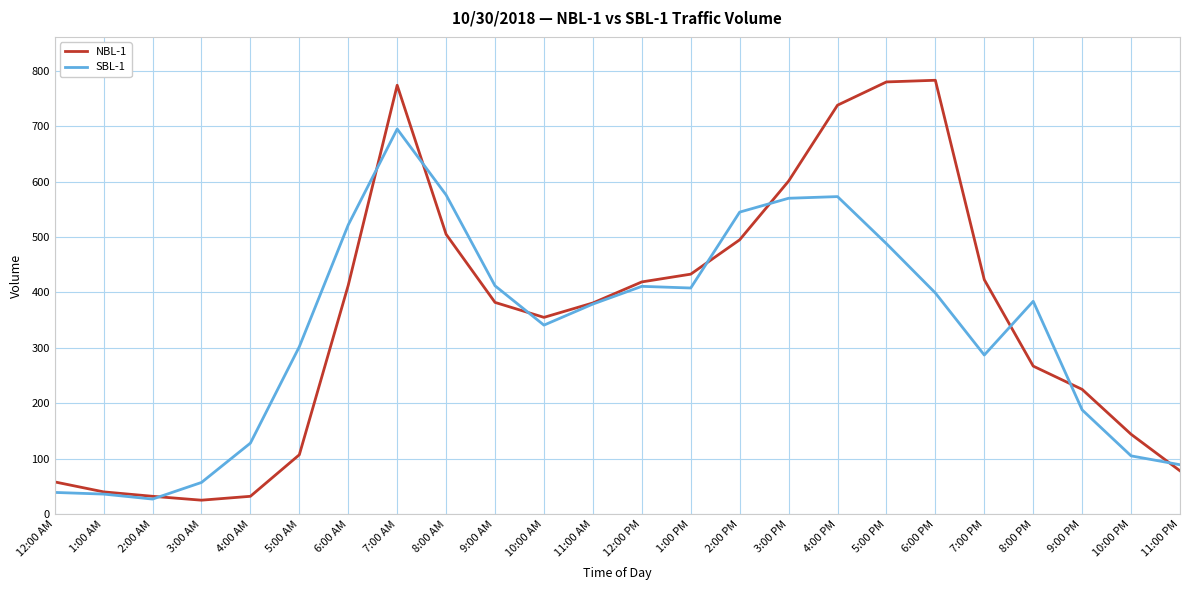

True or false: NBL-1 has a value of 780 at 5:00 PM.

True